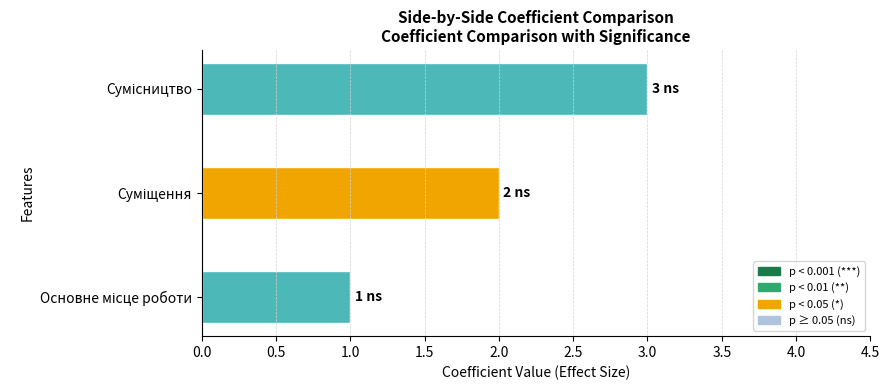

What is the greatest value displayed?

3